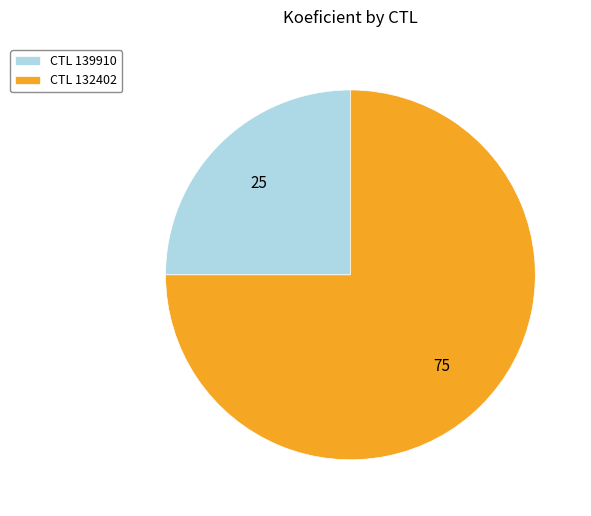

Which has a higher value, CTL 132402 or CTL 139910?

CTL 132402